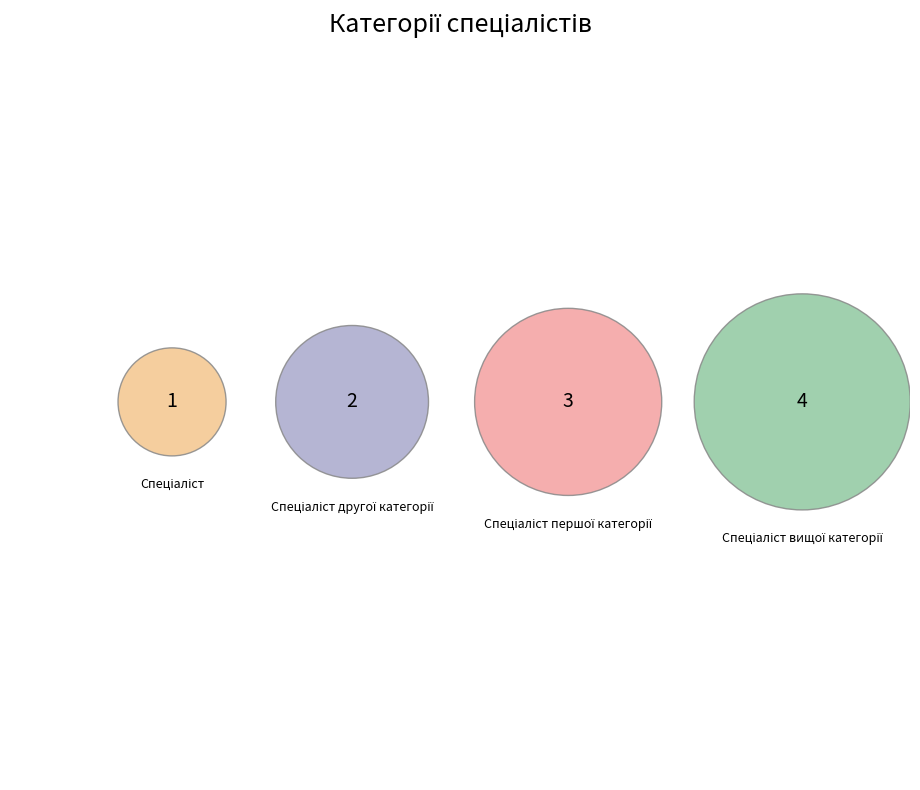

The Спеціаліст slice represents 10% of the pie. True or false?

True